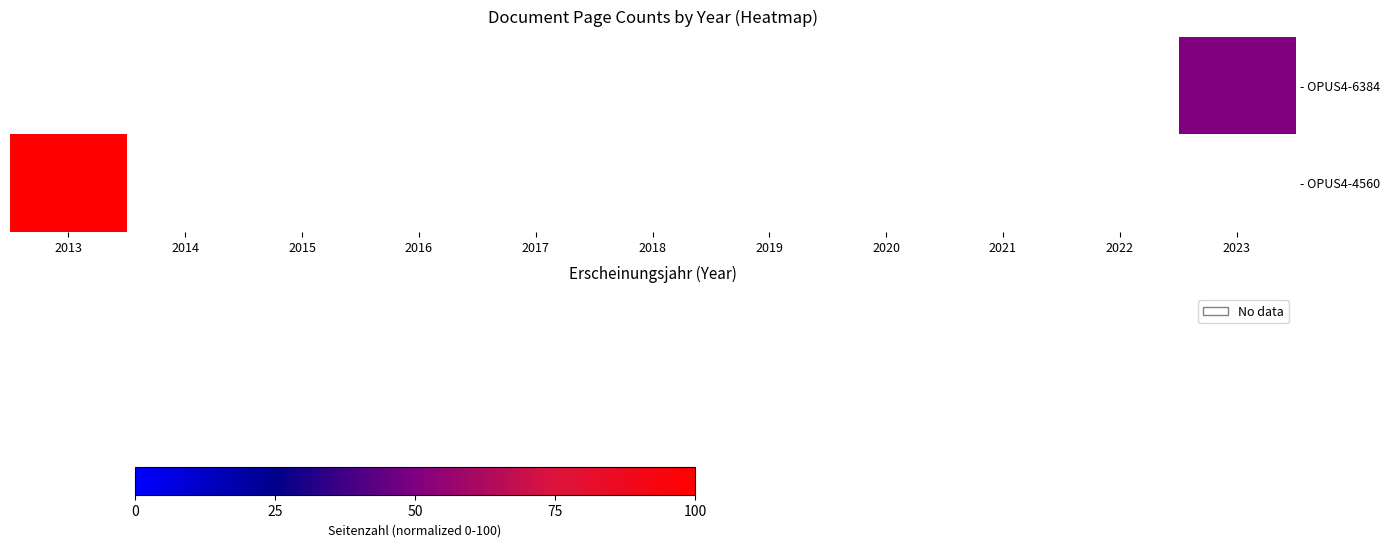

What is the minimum value shown in the chart?

50.0